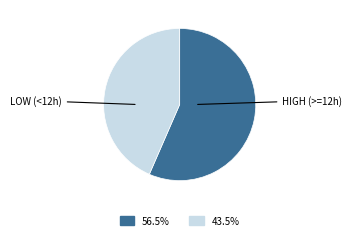

Does any single category account for the majority?

Yes